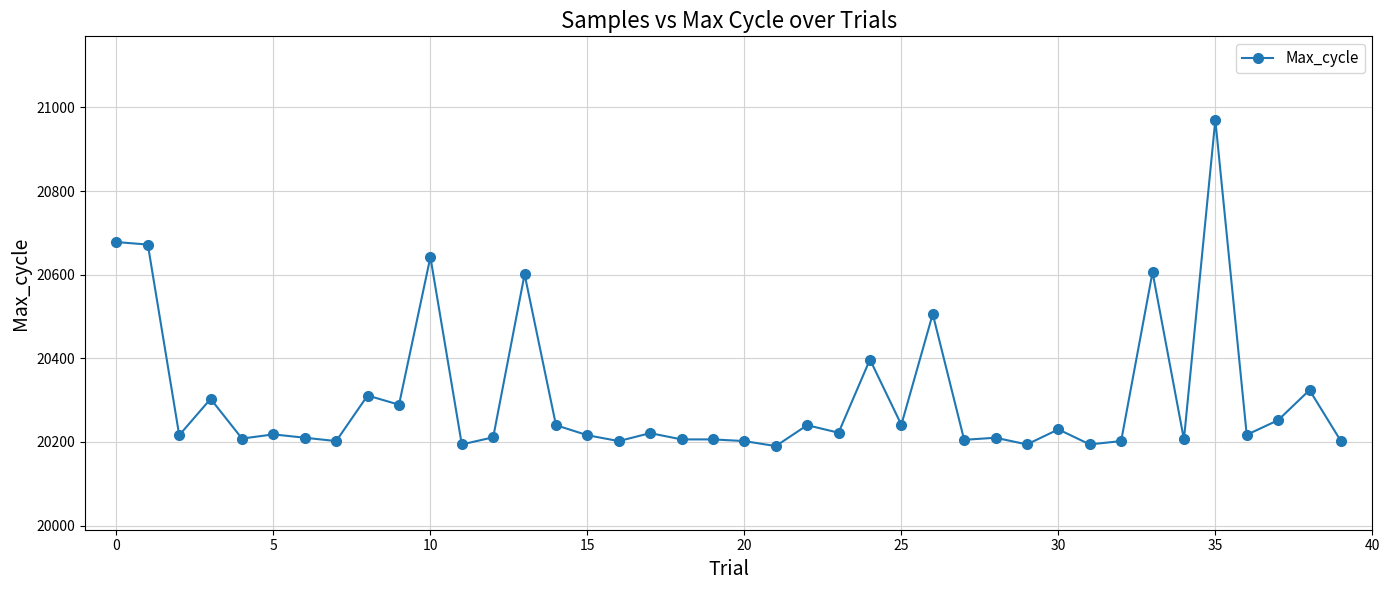

What is the minimum value shown in the chart?

20190